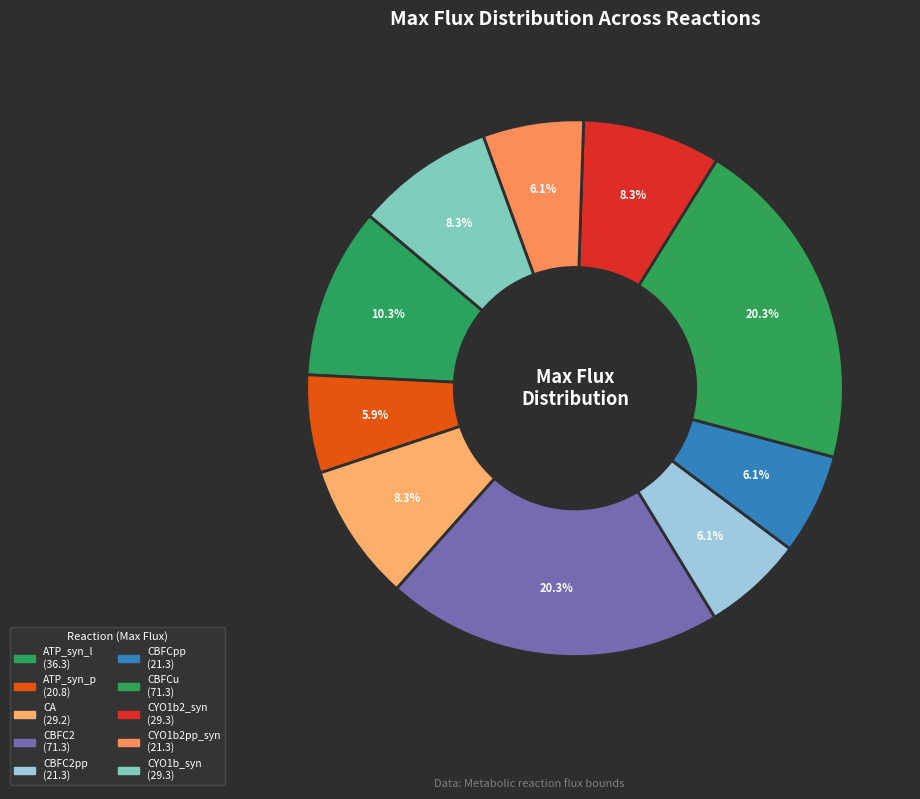

How many segments does this pie chart have?

10